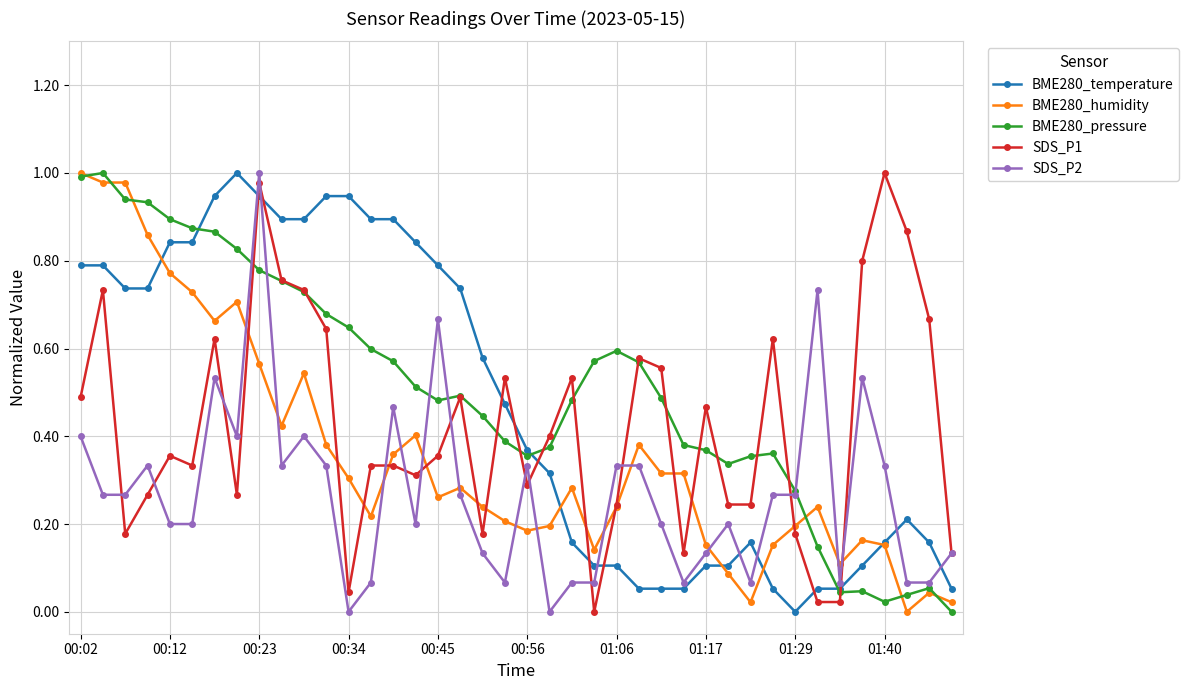

What are all the series names shown in the legend?

BME280_temperature, BME280_humidity, BME280_pressure, SDS_P1, SDS_P2